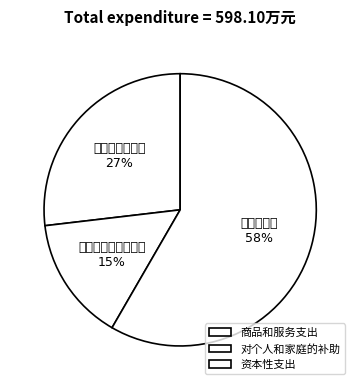

Approximately how many times larger is the value at 对个人和家庭的补助 compared to 商品和服务支出?

0.6